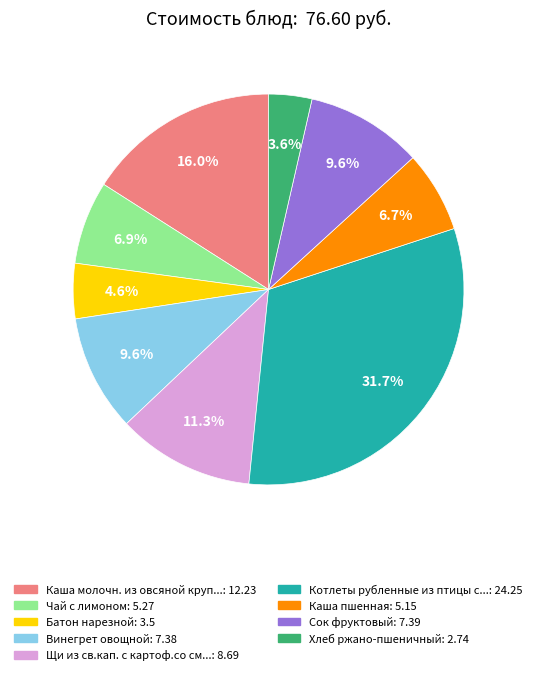

Count the number of slices in the pie.

9